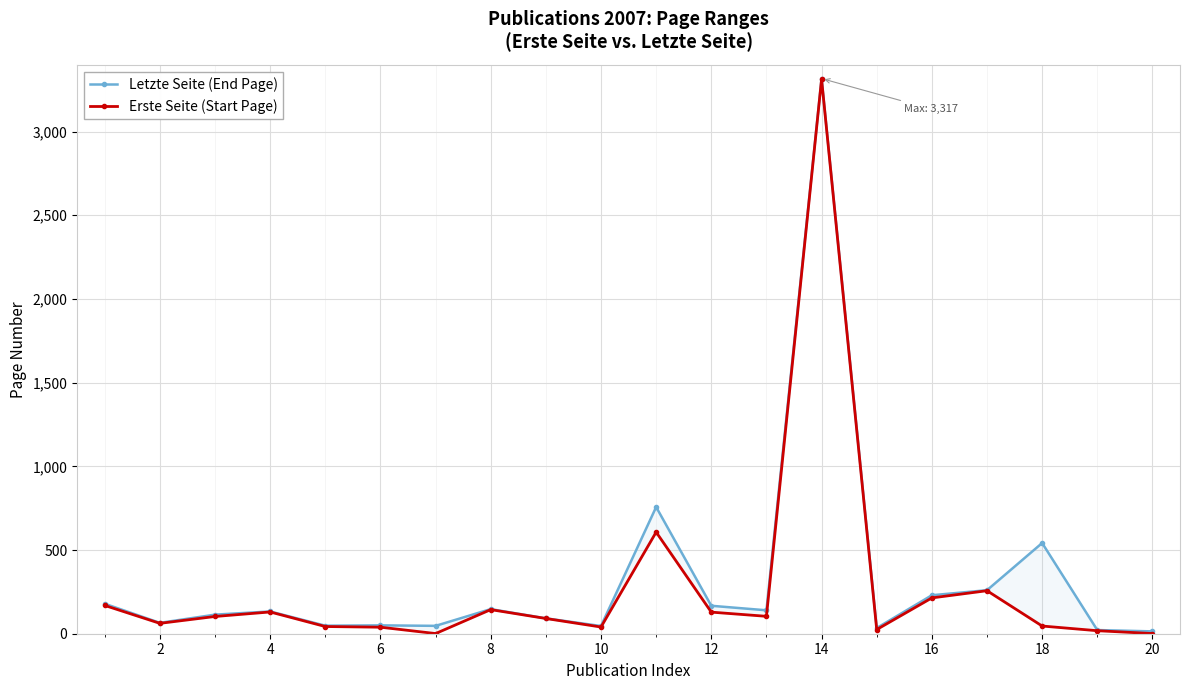

Between 4 and 6, which series saw the biggest shift?

Erste Seite (Start Page)